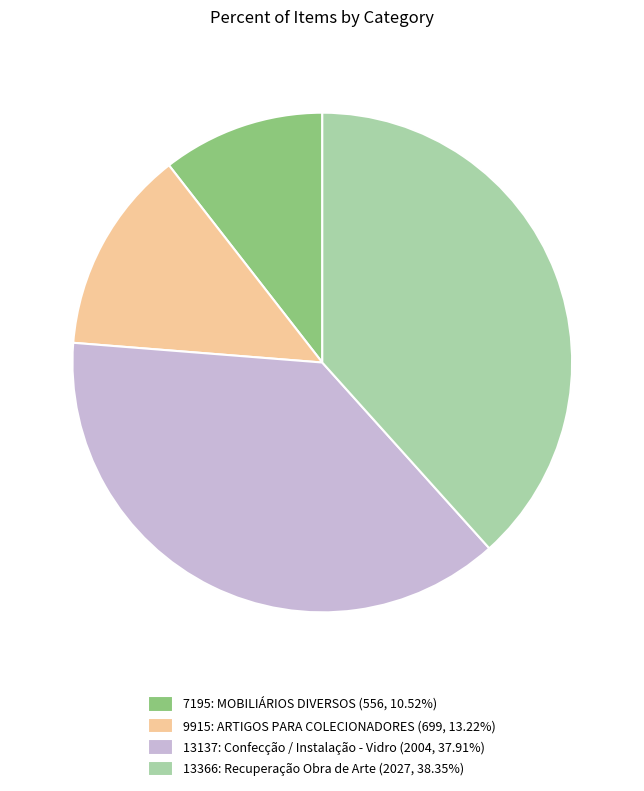

Approximately how many times larger is the value at 7195: MOBILIÁRIOS DIVERSOS (556, 10.52%) compared to 13137: Confecção / Instalação - Vidro (2004, 37.91%)?

0.3